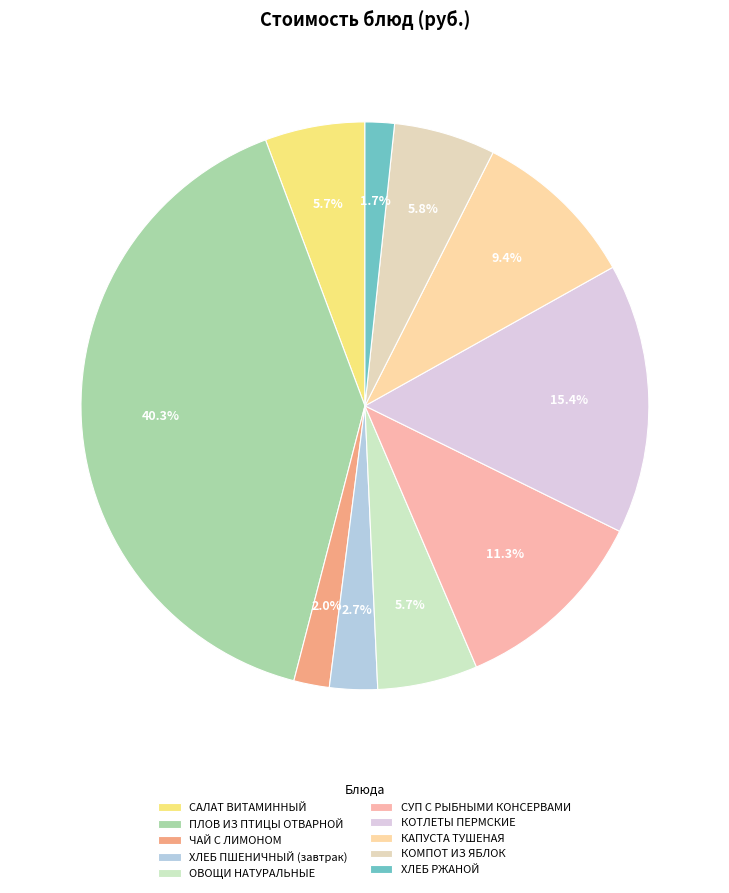

Rank the categories by value from lowest to highest.

ХЛЕБ РЖАНОЙ, ЧАЙ С ЛИМОНОМ, ХЛЕБ ПШЕНИЧНЫЙ (завтрак), САЛАТ ВИТАМИННЫЙ, ОВОЩИ НАТУРАЛЬНЫЕ, КОМПОТ ИЗ ЯБЛОК, КАПУСТА ТУШЕНАЯ, СУП С РЫБНЫМИ КОНСЕРВАМИ, КОТЛЕТЫ ПЕРМСКИЕ, ПЛОВ ИЗ ПТИЦЫ ОТВАРНОЙ